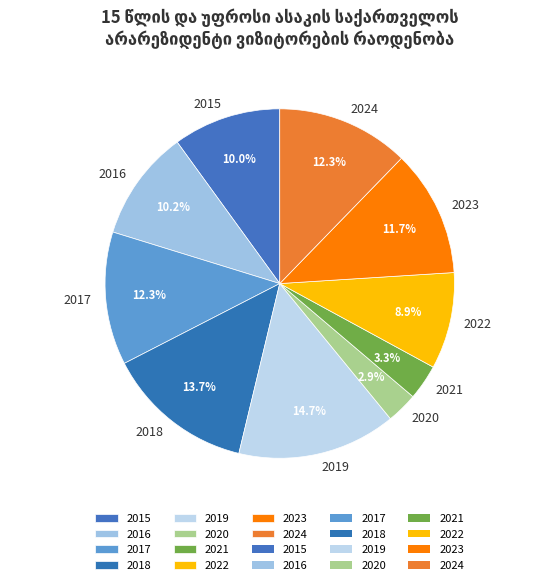

How many segments does this pie chart have?

10